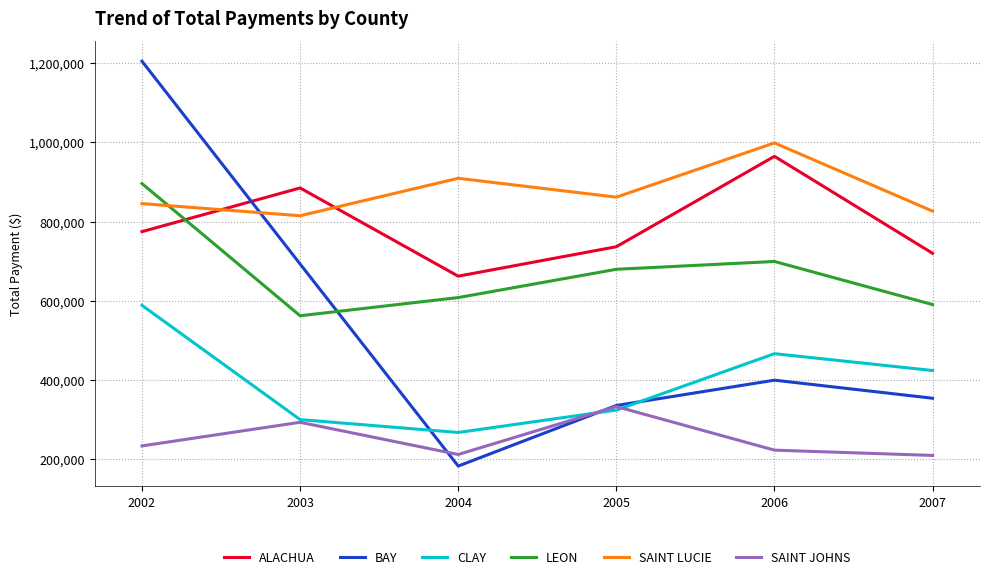

What is the spread (max minus min) of values at 2003?

591416